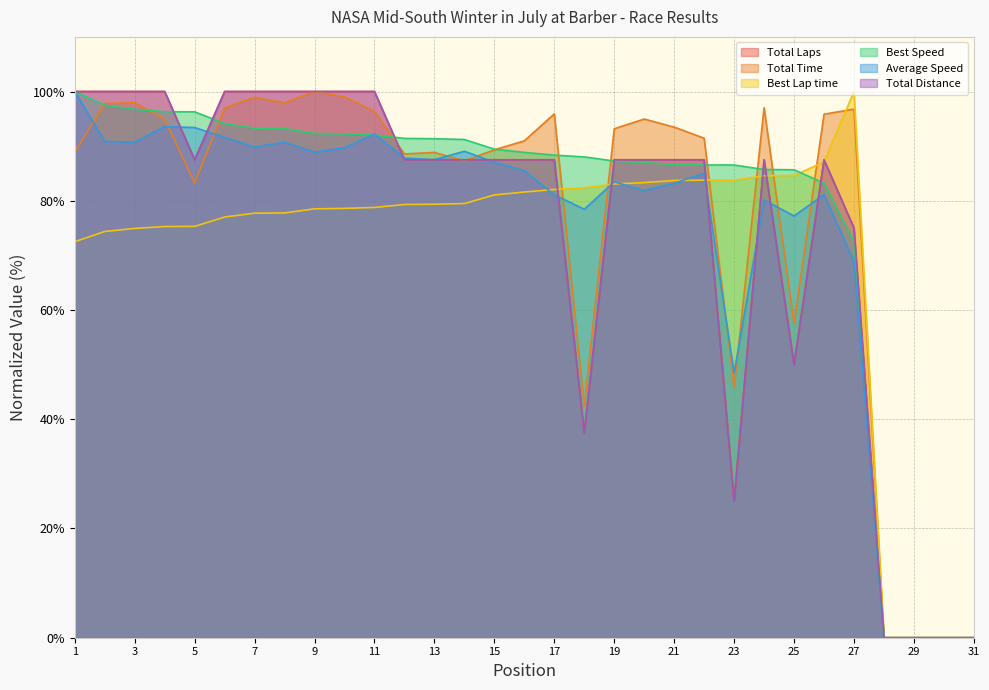

Which series ends up on top after the final intersection of Total Laps and Best Speed?

Total Laps